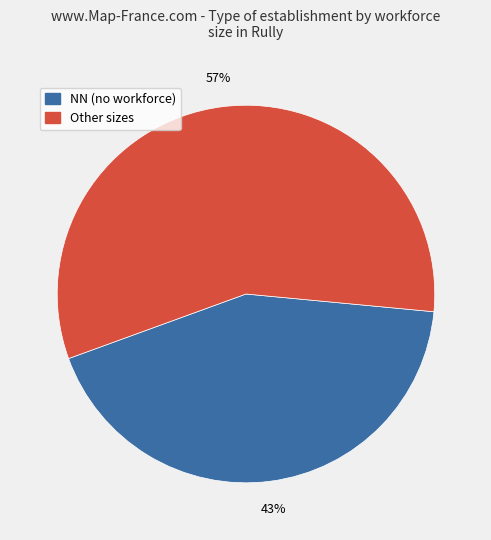

To the nearest percent, what is the difference between the largest and smallest slice percentages?

14%